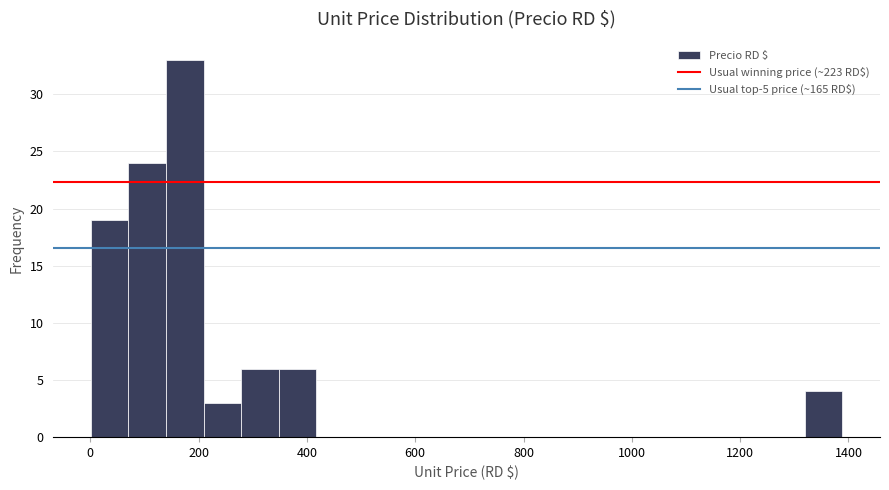

Around what value on the x-axis is the tallest bar? Give the approximate position of its centre, as read against the axis.

180